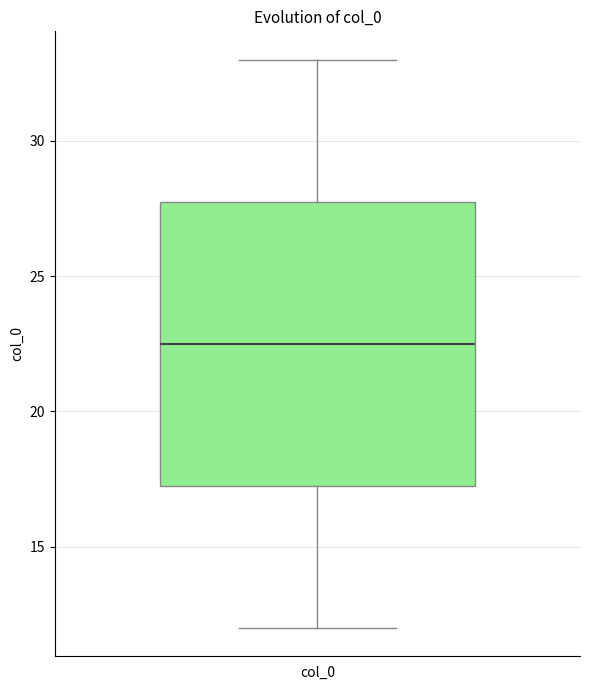

Transcribe this box plot: give where the median line is, the range the box spans, and where the two whiskers end, as read against the y-axis. The values are not printed on the chart, so give them approximately, as read against the axis.

median 22.5, box 17.5 to 28.0, whiskers 12.0 to 33.0